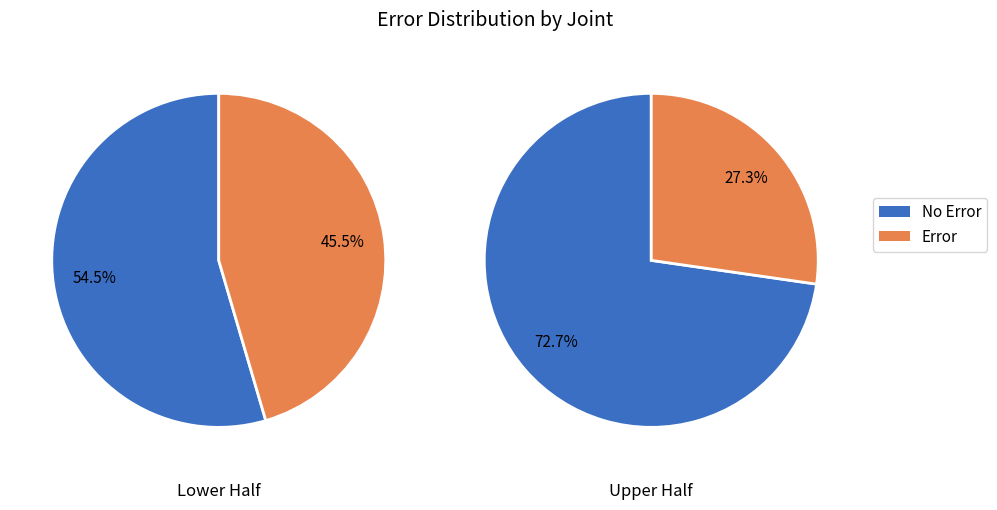

True or false: 10 accounts for 14% of the total.

False